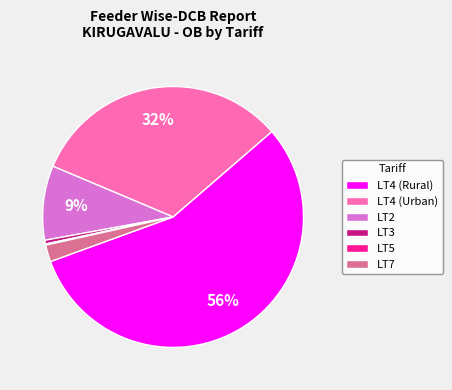

Do LT2 and LT3 together represent more than half of the pie?

No